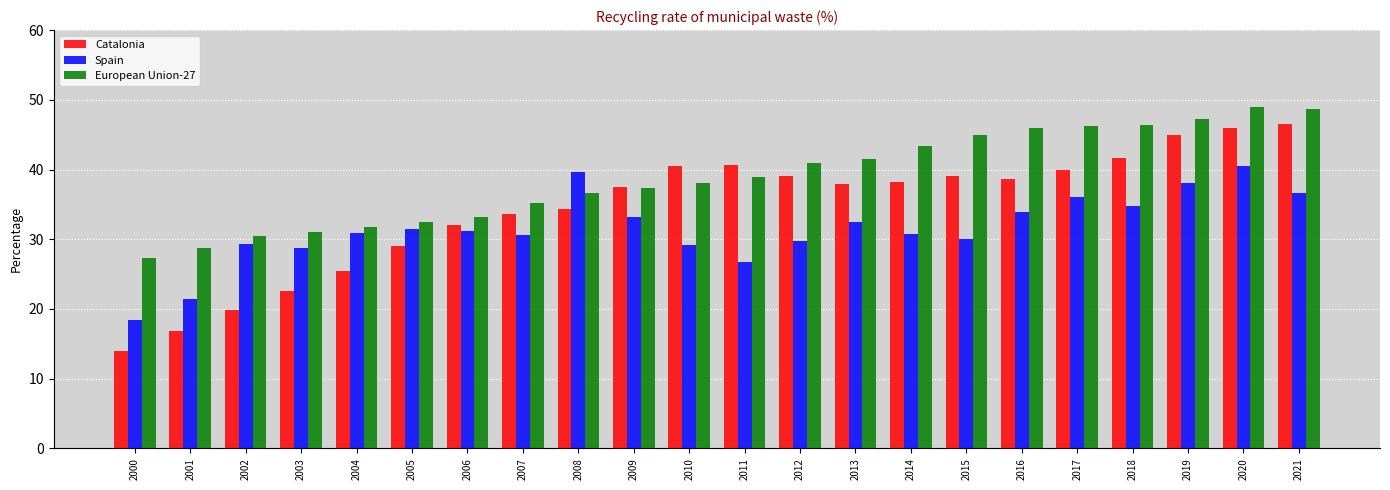

Is the value of Catalonia at 2020 greater than the value of European Union-27 at 2012?

Yes